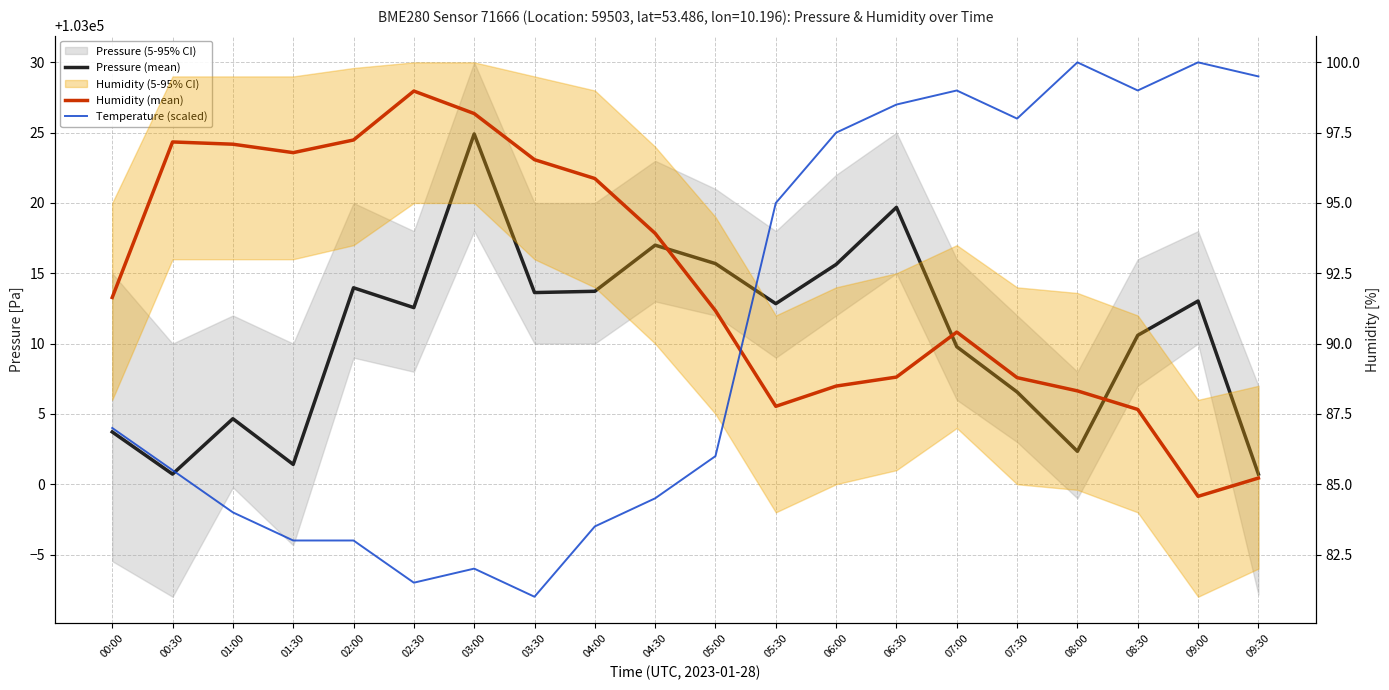

What is the label of the 8th point from the right?

06:00